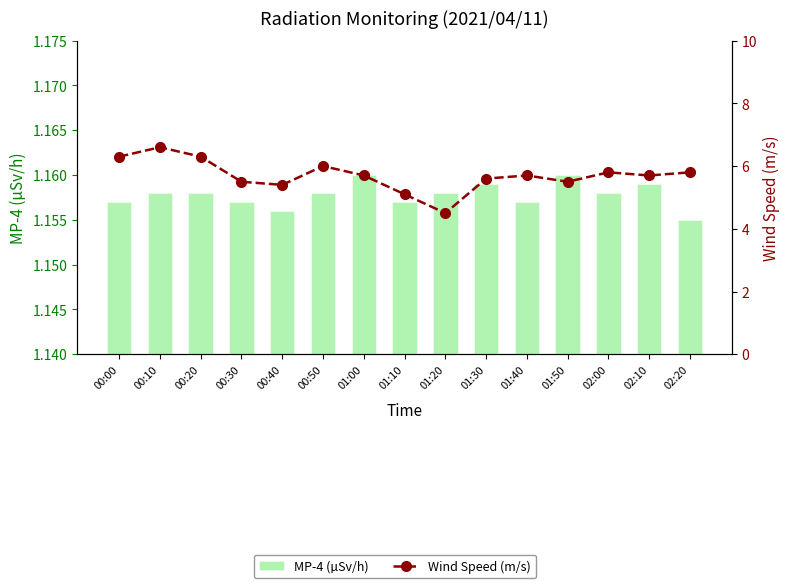

What is the greatest value displayed?

6.6